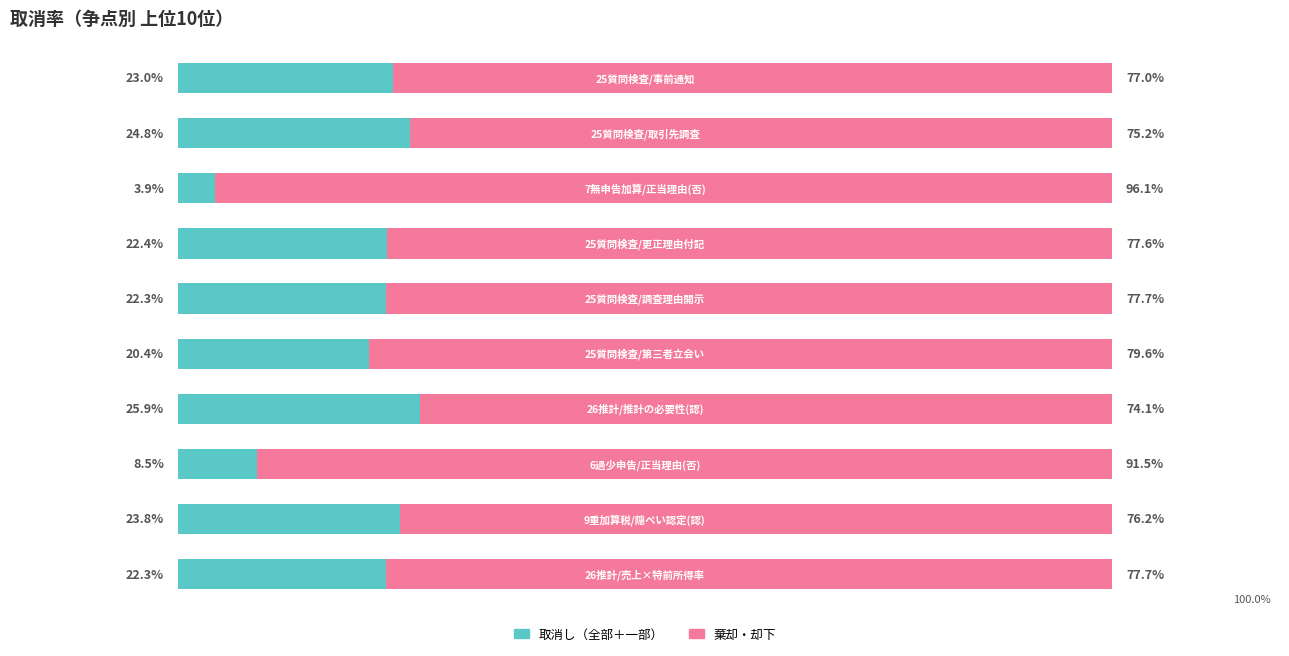

What is the average value of the 取消し（全部＋一部） series?

19.7